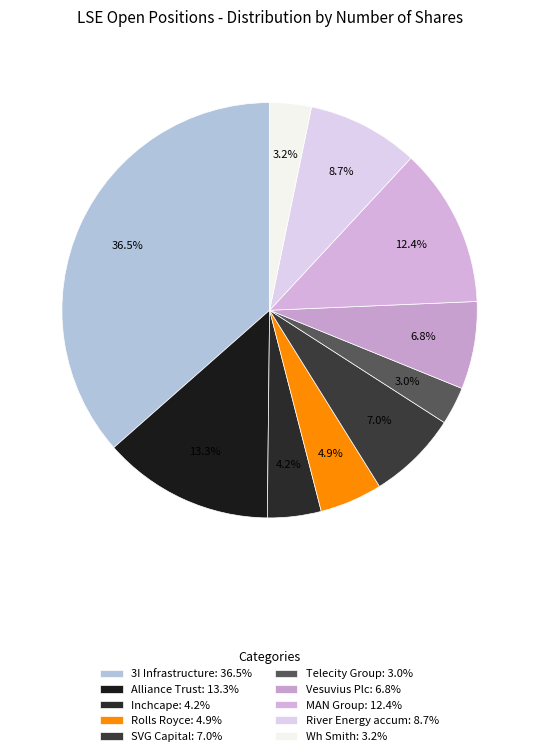

True or false: River Energy accum accounts for 9% of the total.

True